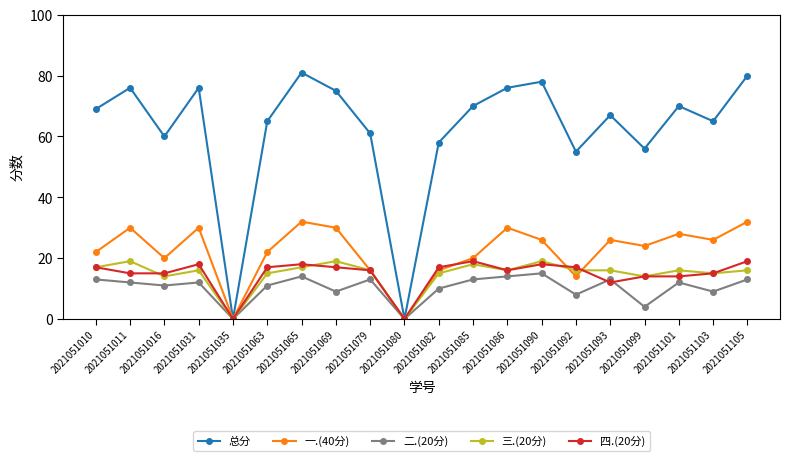

Reading left to right, list all the values displayed in this chart.

总分: 2021051010=69	2021051011=76	2021051016=60	2021051031=76	2021051035=0	2021051063=65	2021051065=81	2021051069=75	2021051079=61	2021051080=0	2021051082=58	2021051085=70	2021051086=76	2021051090=78	2021051092=55	2021051093=67	2021051099=56	2021051101=70	2021051103=65	2021051105=80
一.(40分): 2021051010=22	2021051011=30	2021051016=20	2021051031=30	2021051035=0	2021051063=22	2021051065=32	2021051069=30	2021051079=16	2021051080=0	2021051082=16	2021051085=20	2021051086=30	2021051090=26	2021051092=14	2021051093=26	2021051099=24	2021051101=28	2021051103=26	2021051105=32
二.(20分): 2021051010=13	2021051011=12	2021051016=11	2021051031=12	2021051035=0	2021051063=11	2021051065=14	2021051069=9	2021051079=13	2021051080=0	2021051082=10	2021051085=13	2021051086=14	2021051090=15	2021051092=8	2021051093=13	2021051099=4	2021051101=12	2021051103=9	2021051105=13
三.(20分): 2021051010=17	2021051011=19	2021051016=14	2021051031=16	2021051035=0	2021051063=15	2021051065=17	2021051069=19	2021051079=16	2021051080=0	2021051082=15	2021051085=18	2021051086=16	2021051090=19	2021051092=16	2021051093=16	2021051099=14	2021051101=16	2021051103=15	2021051105=16
四.(20分): 2021051010=17	2021051011=15	2021051016=15	2021051031=18	2021051035=0	2021051063=17	2021051065=18	2021051069=17	2021051079=16	2021051080=0	2021051082=17	2021051085=19	2021051086=16	2021051090=18	2021051092=17	2021051093=12	2021051099=14	2021051101=14	2021051103=15	2021051105=19